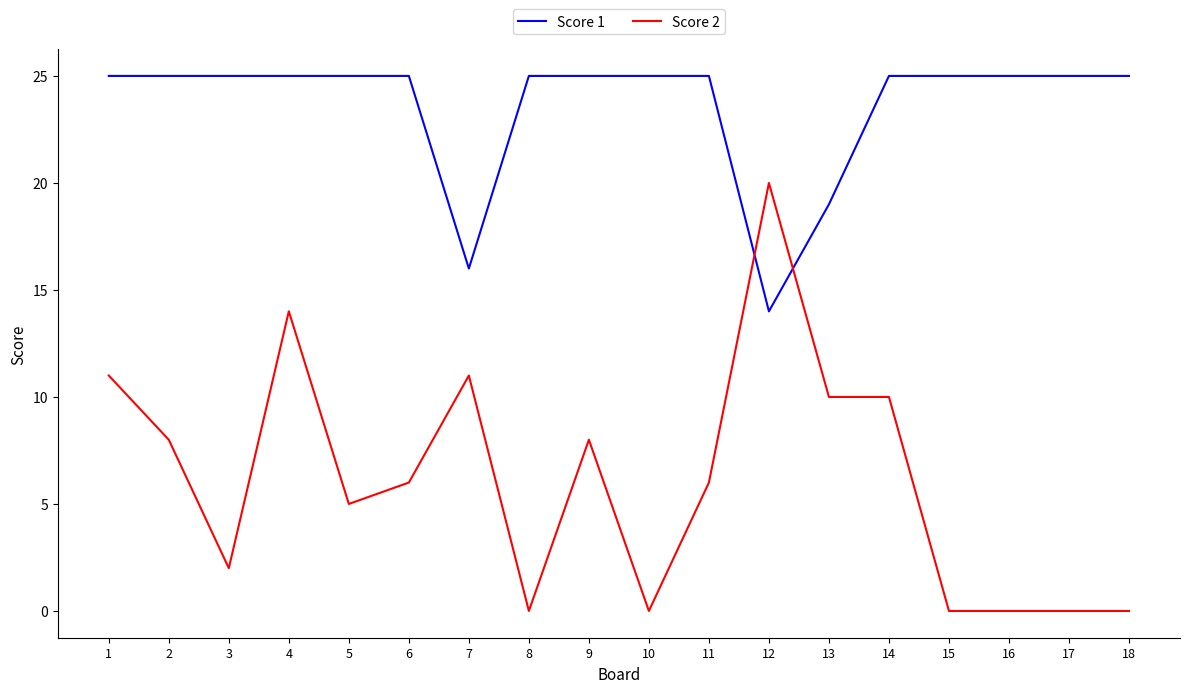

Reading left to right, list all the values displayed in this chart.

Score 1: 1=25	2=25	3=25	4=25	5=25	6=25	7=16	8=25	9=25	10=25	11=25	12=14	13=19	14=25	15=25	16=25	17=25	18=25
Score 2: 1=11	2=8	3=2	4=14	5=5	6=6	7=11	8=0	9=8	10=0	11=6	12=20	13=10	14=10	15=0	16=0	17=0	18=0